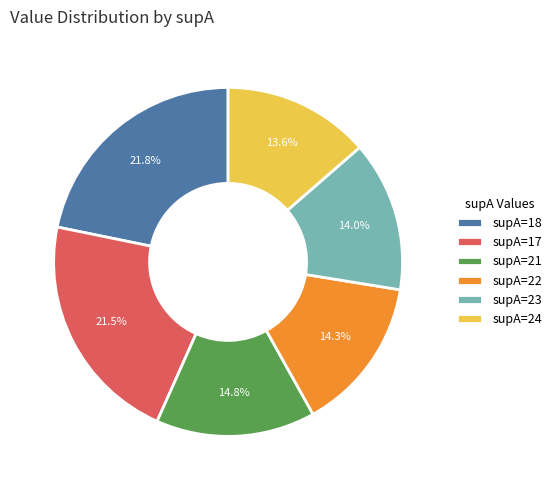

How many segments does this pie chart have?

6